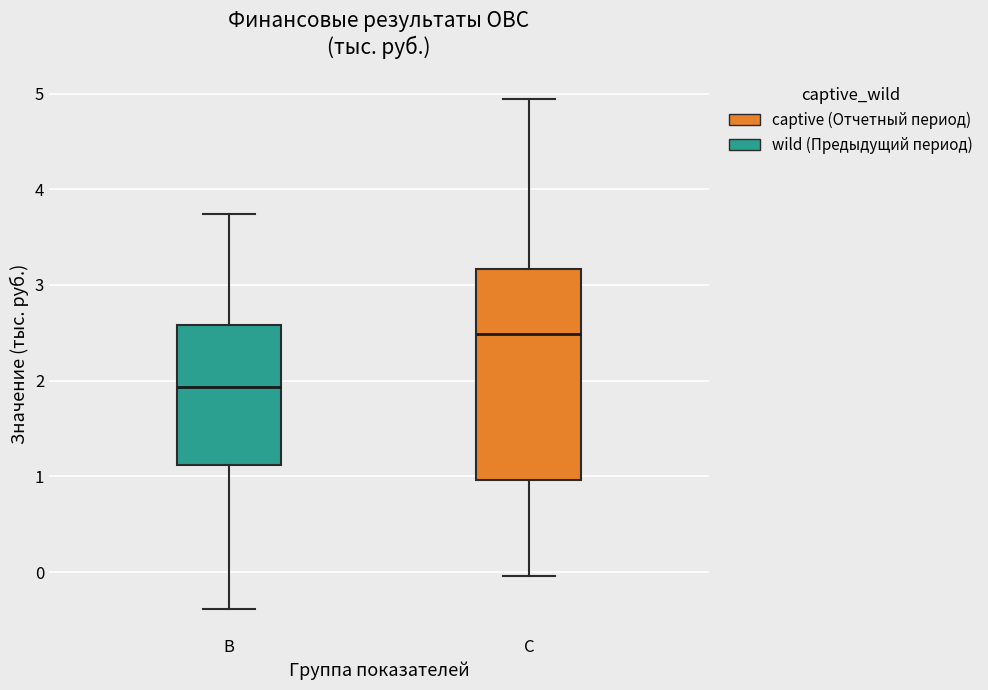

Reading left to right, transcribe this box plot: for each box, give where its median line is, the range the box spans, and where its two whiskers end, as read against the y-axis. The values are not printed on the chart, so give them approximately, as read against the axis.

B: median 1.9, box 1.1 to 2.6, whiskers -0.4 to 3.7
C: median 2.5, box 1.0 to 3.2, whiskers 0.0 to 4.9